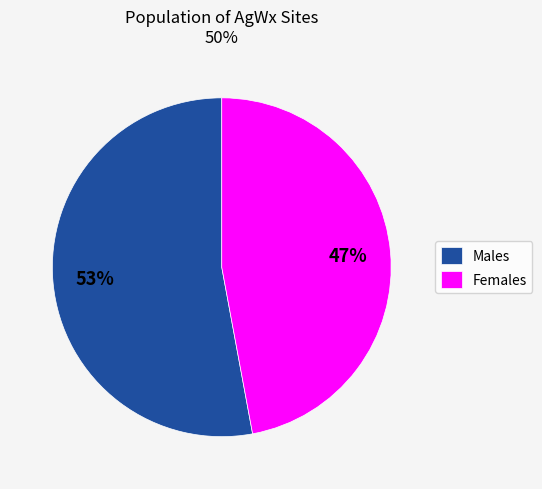

Do Males and Females together represent more than half of the pie?

Yes